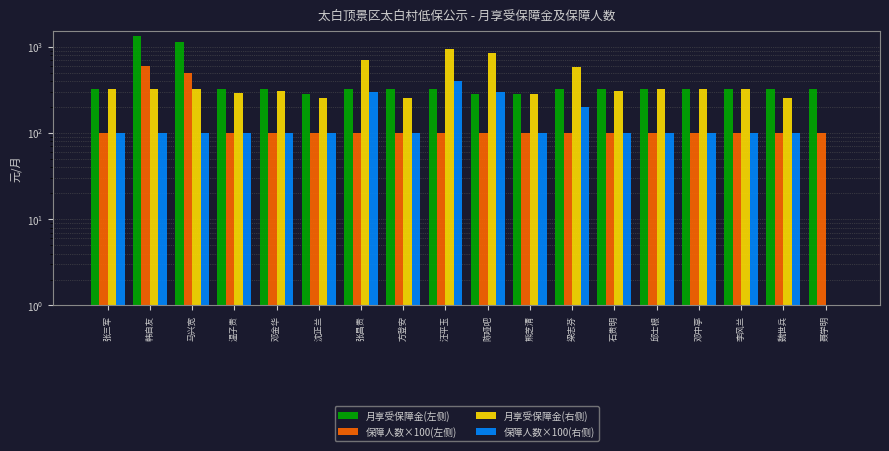

How many bars are there in total?

72